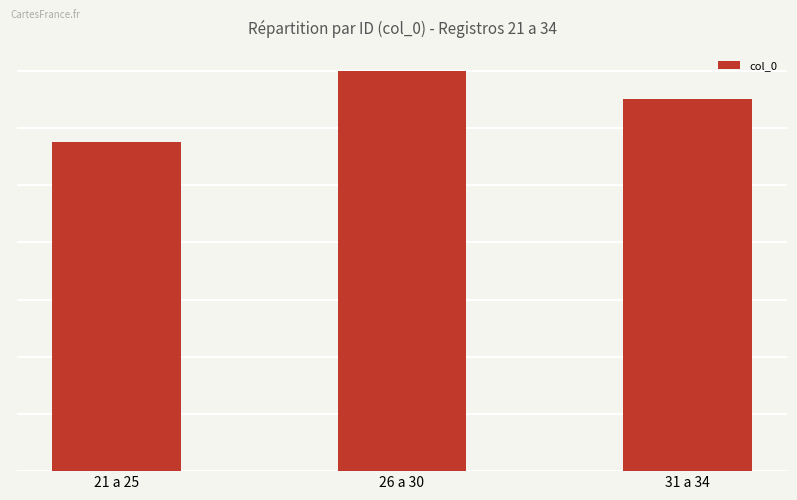

Are the bars horizontal?

No